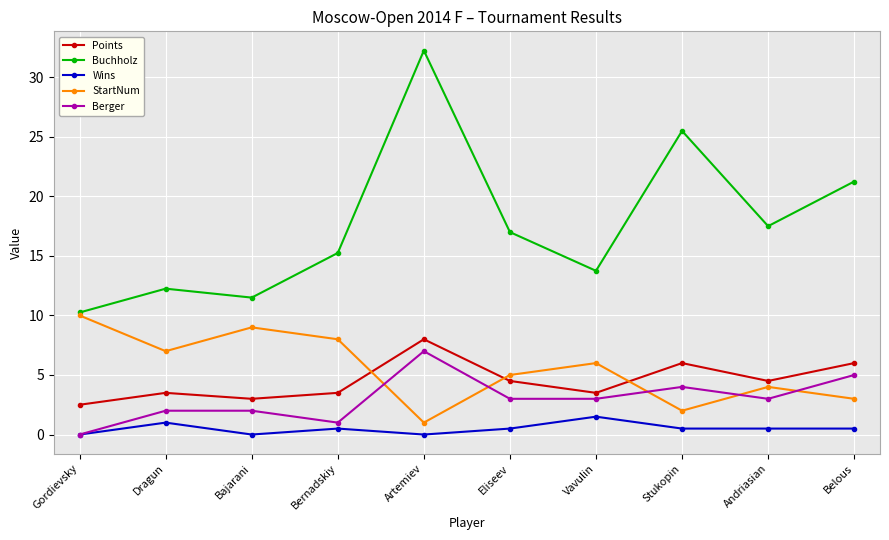

True or false: Buchholz and Wins cross at least once.

False